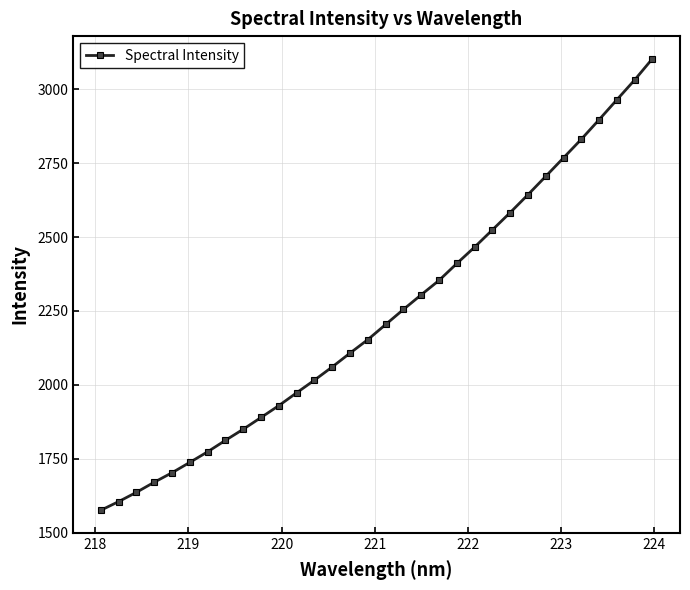

What is the greatest value displayed?

3103.8